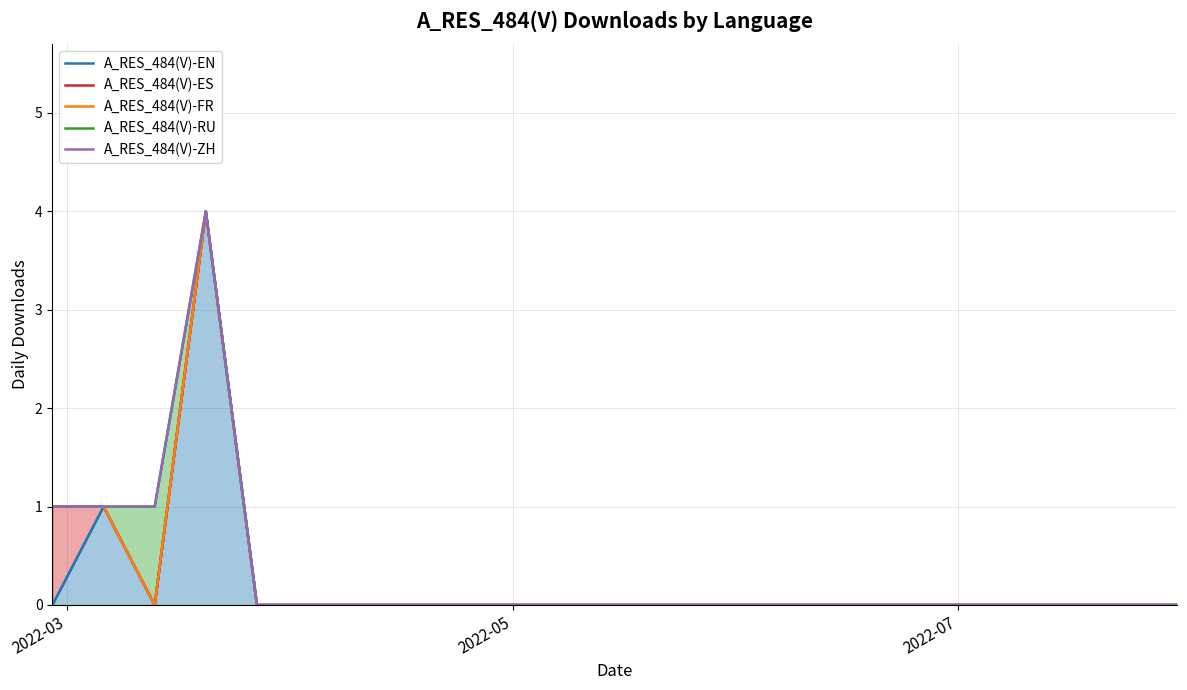

What are all the series names shown in the legend?

A_RES_484(V)-EN, A_RES_484(V)-ES, A_RES_484(V)-FR, A_RES_484(V)-RU, A_RES_484(V)-ZH